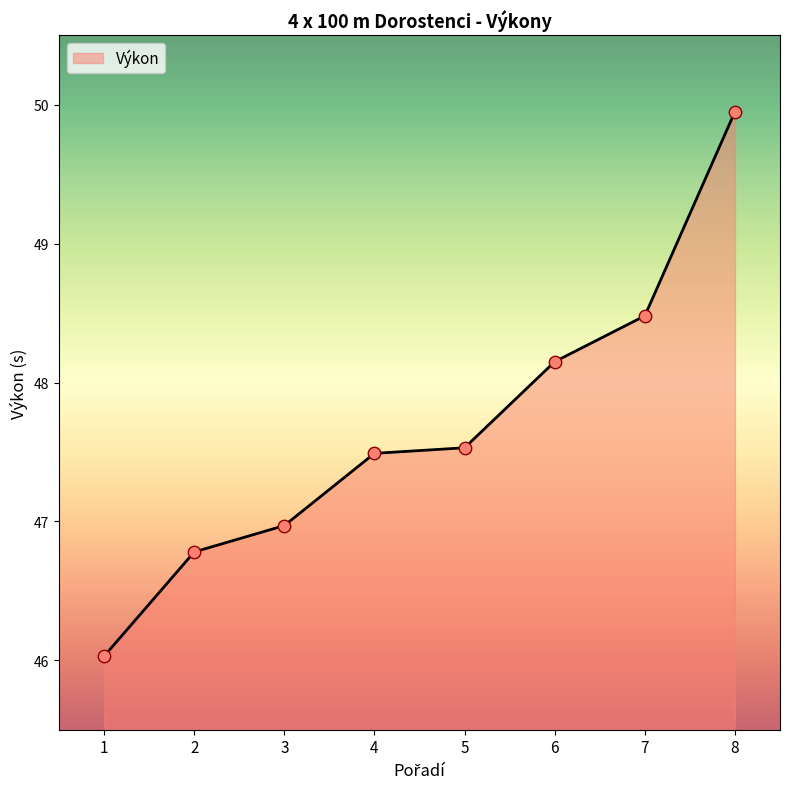

Which has a higher value, 8 or 6?

8